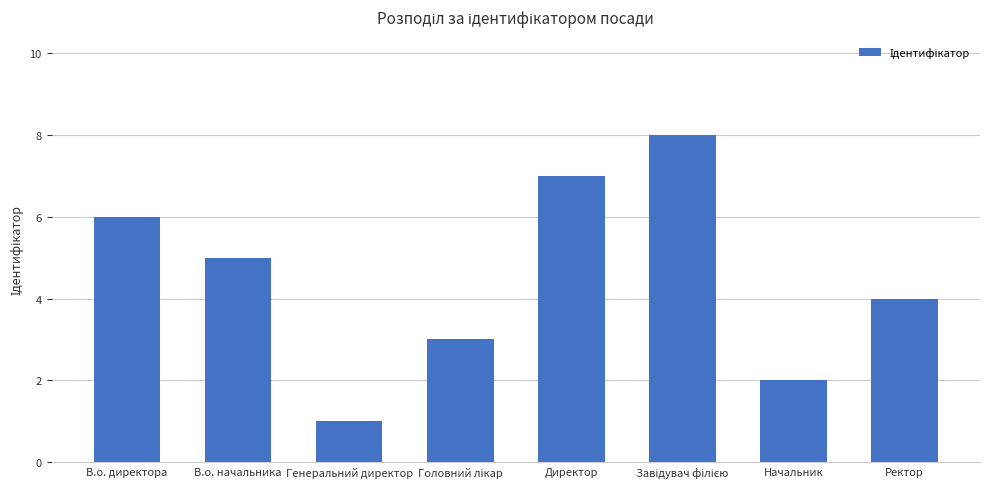

What is the maximum value shown in the chart?

8